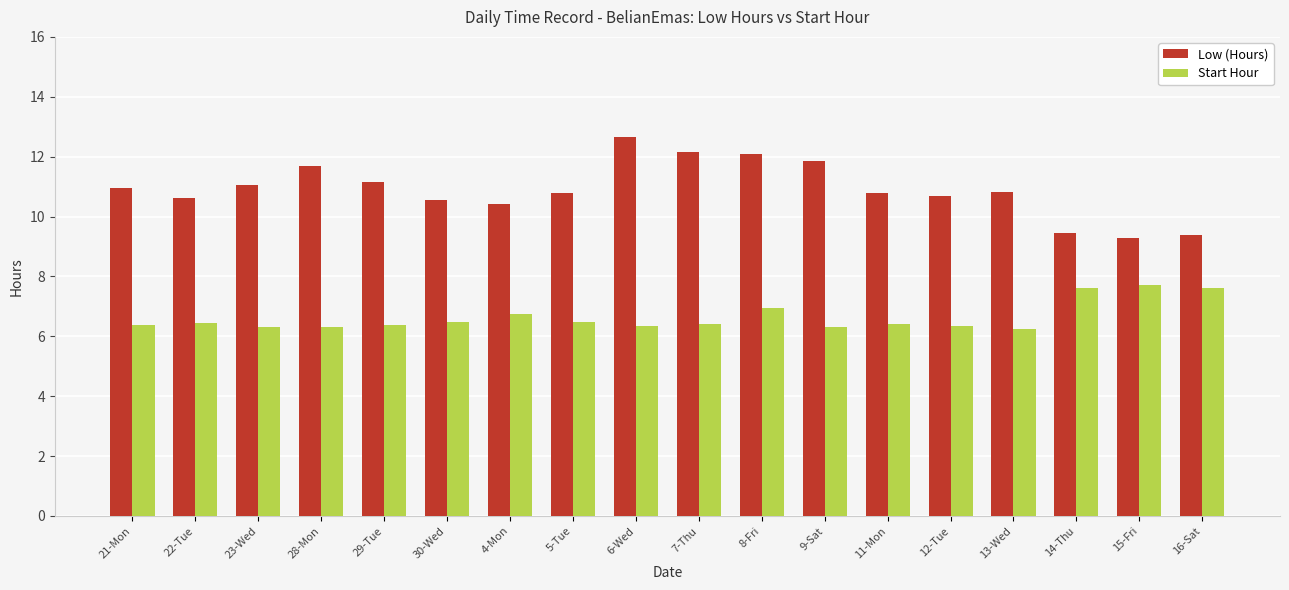

Which category has the highest value across all series?

6-Wed